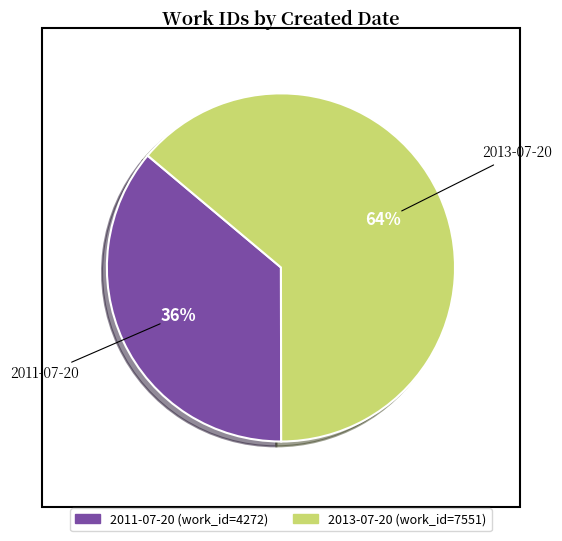

To the nearest percent, what is the combined percentage of 2013-07-20 and 2011-07-20?

100%